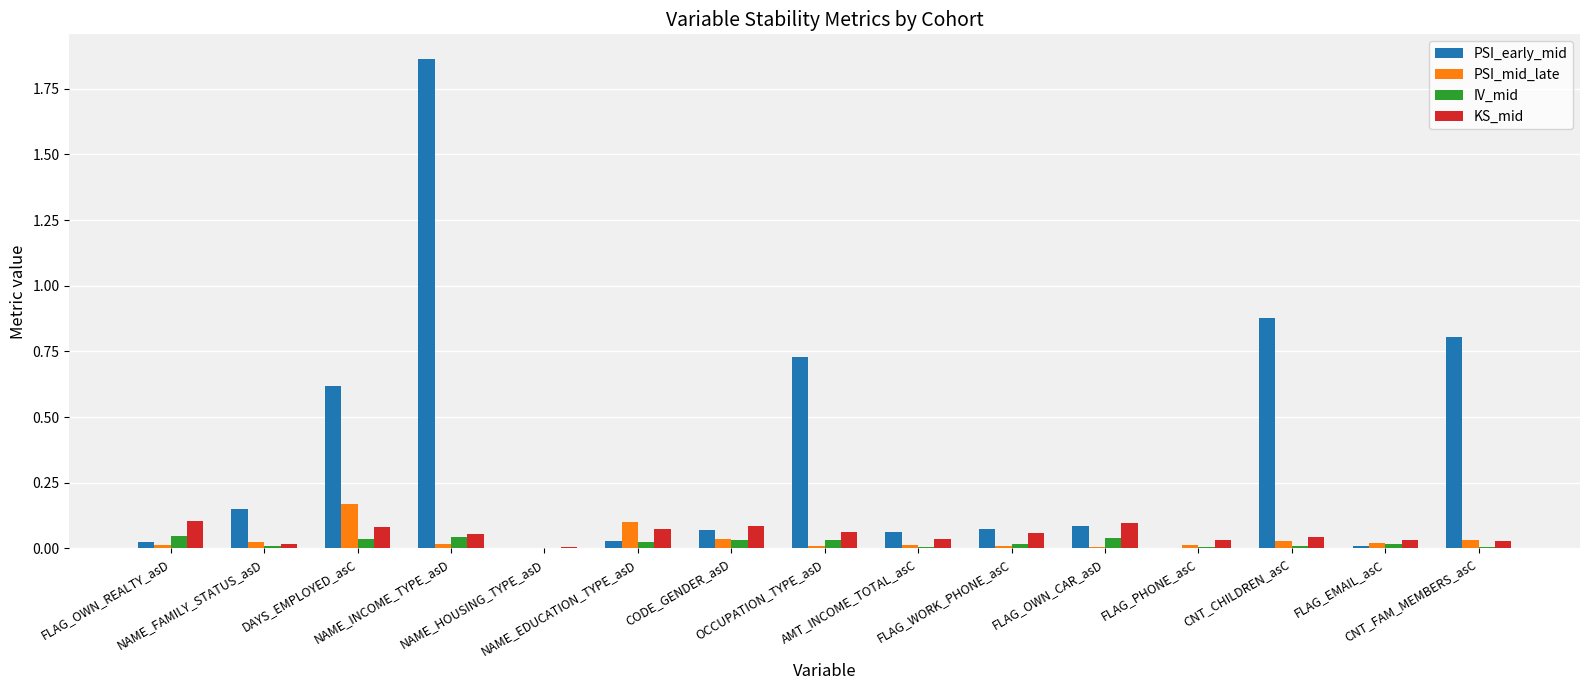

Which series has the largest total across all categories?

PSI_early_mid